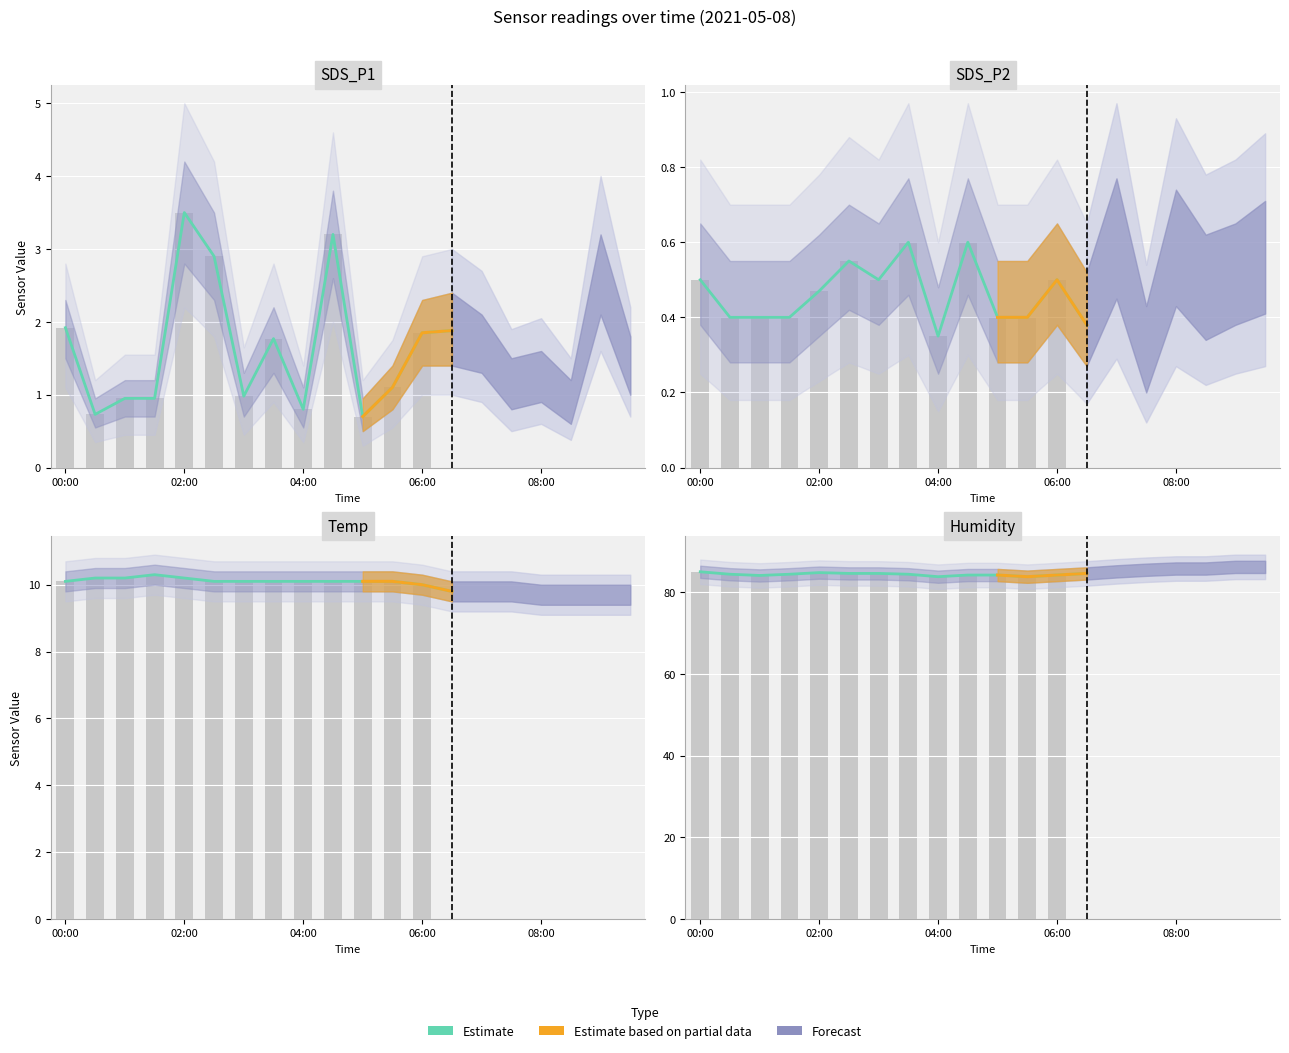

Which series has the widest spread of values?

SDS_P1